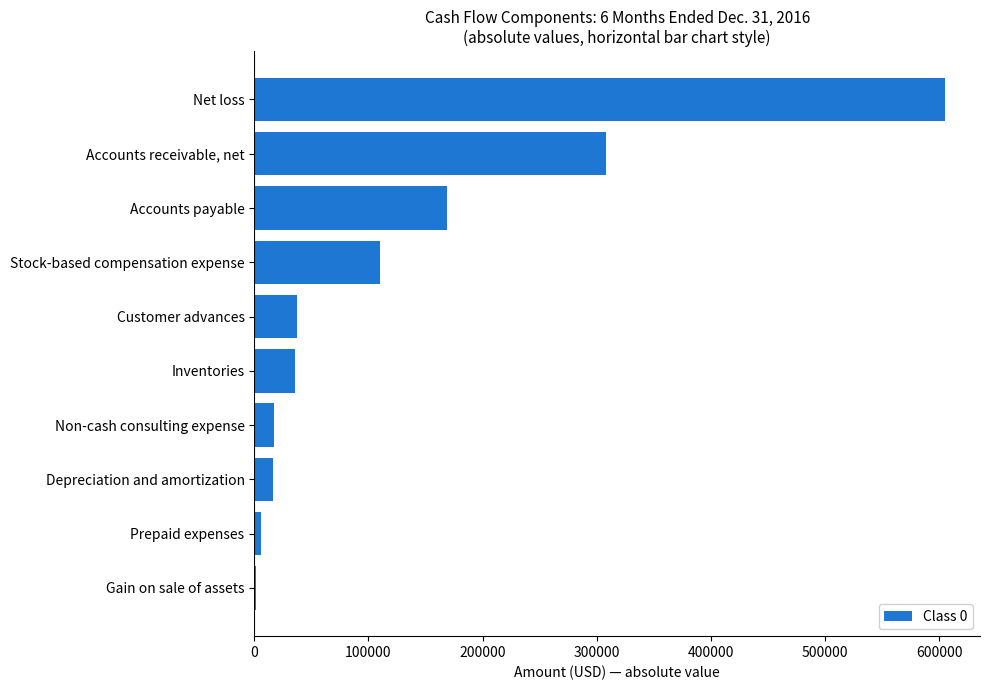

What is the greatest value displayed?

605503